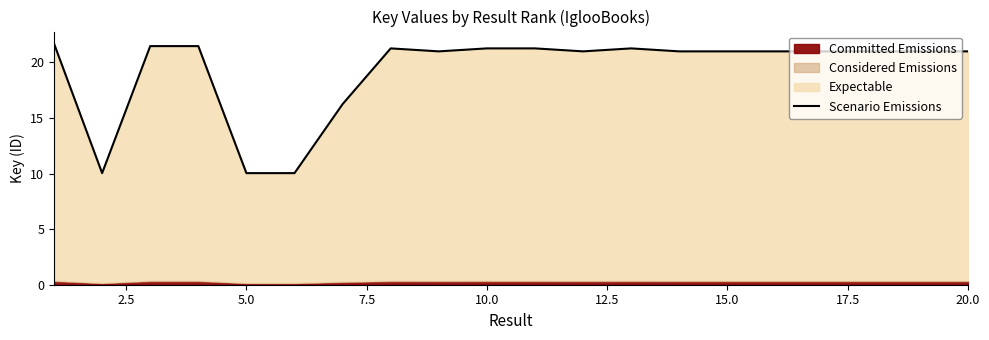

Reading left to right, list all the values displayed in this chart.

21.7	10.0	21.5	21.5	10.0	10.0	16.2	21.3	21.0	21.3	21.3	21.0	21.3	21.0	21.0	21.0	21.0	21.0	21.0	21.0